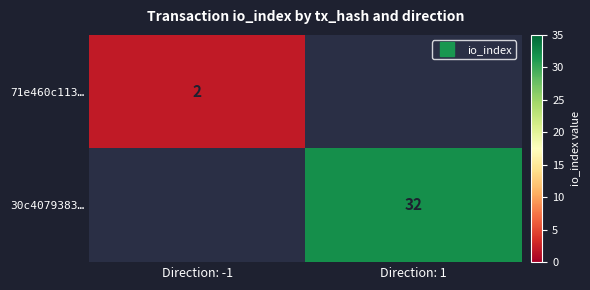

What is the difference between the highest and lowest values at Direction: 1?

32